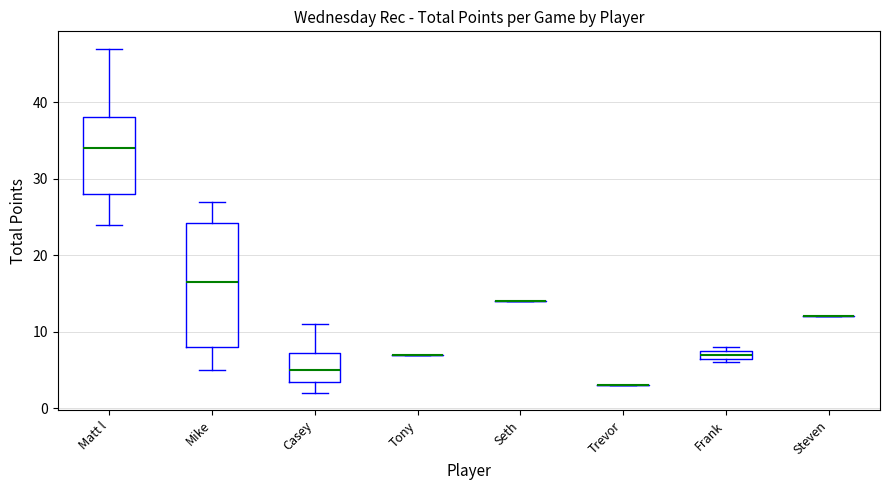

Which box is the tallest, from its lower edge to its upper edge?

Mike